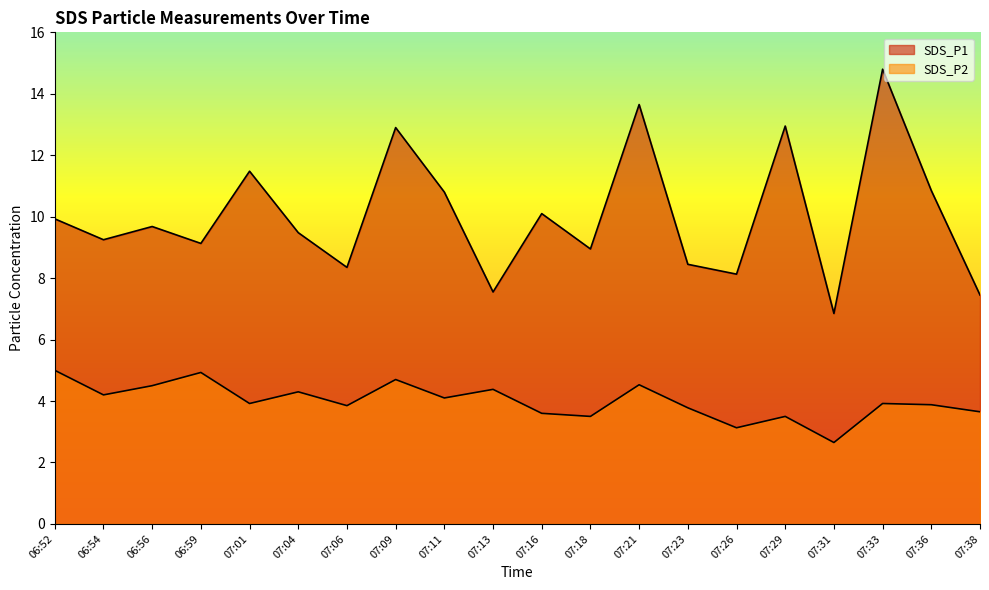

Which series has the widest spread of values?

SDS_P1